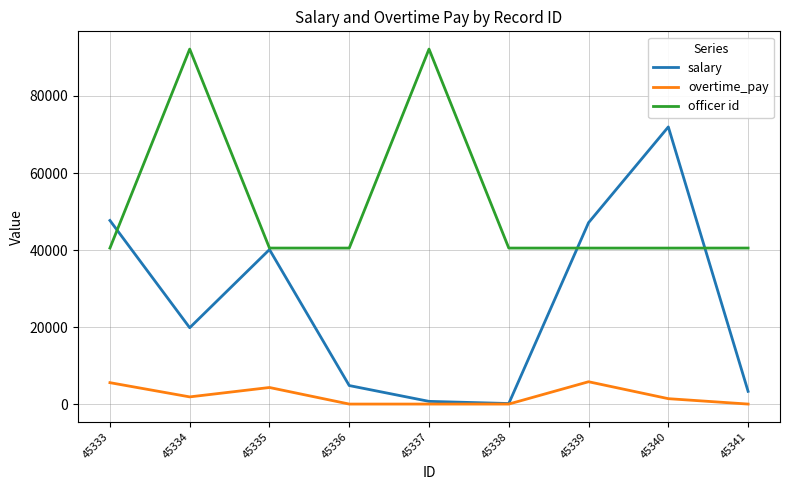

How many lines are shown in the chart?

3